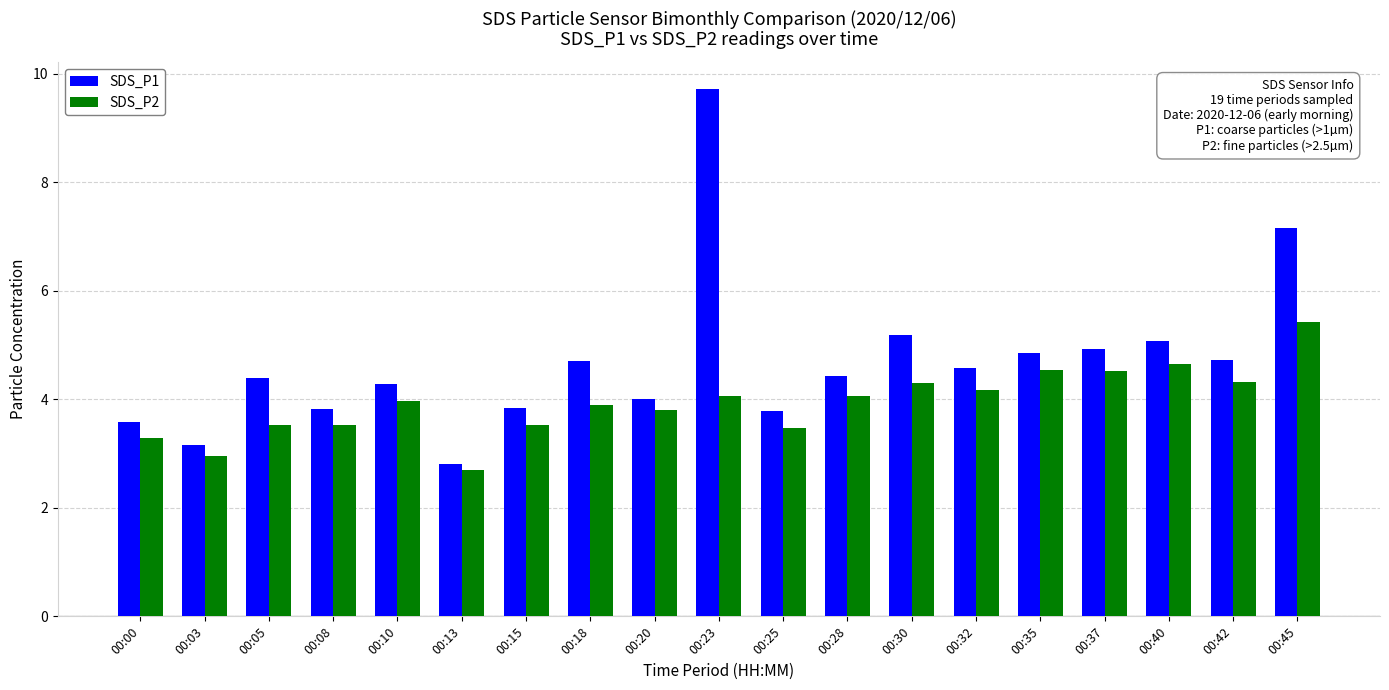

What is the difference between the second highest and second lowest values in the SDS_P1 series?

4.0